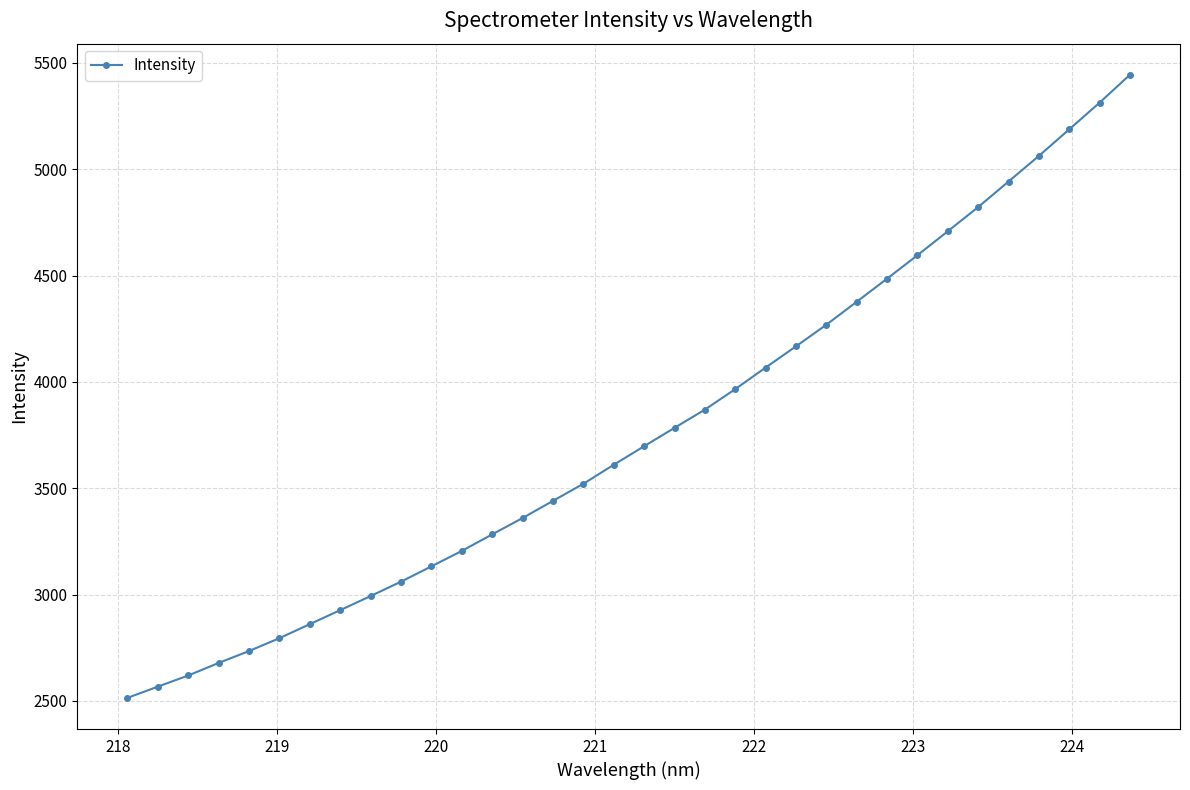

What is the value of the 2nd point from the left?

2567.1